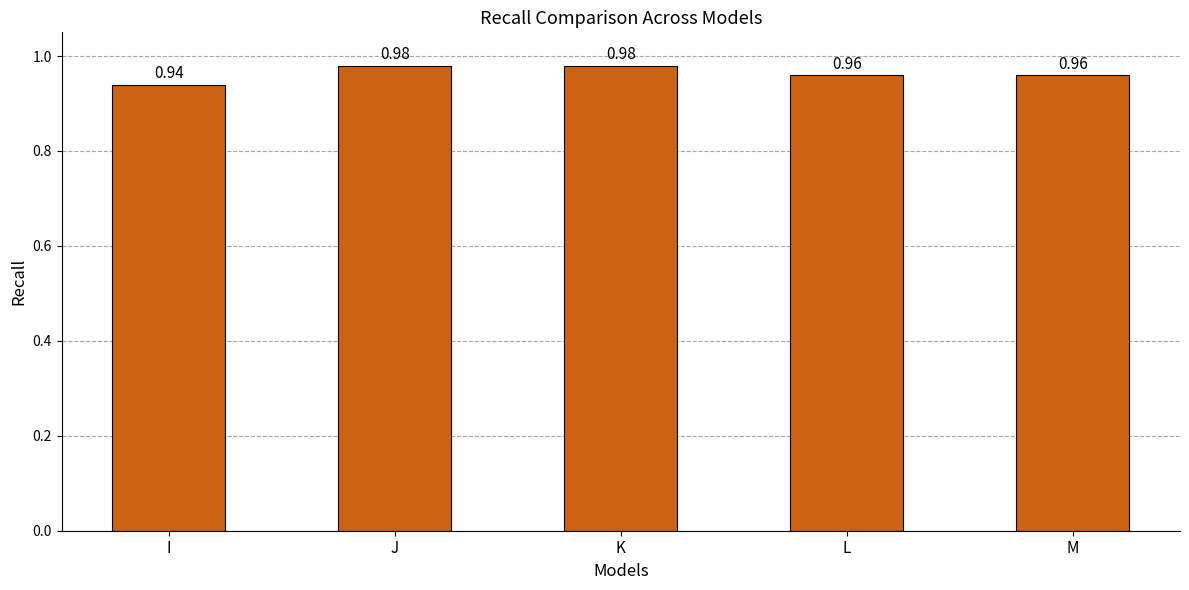

Does the chart contain stacked bars?

No